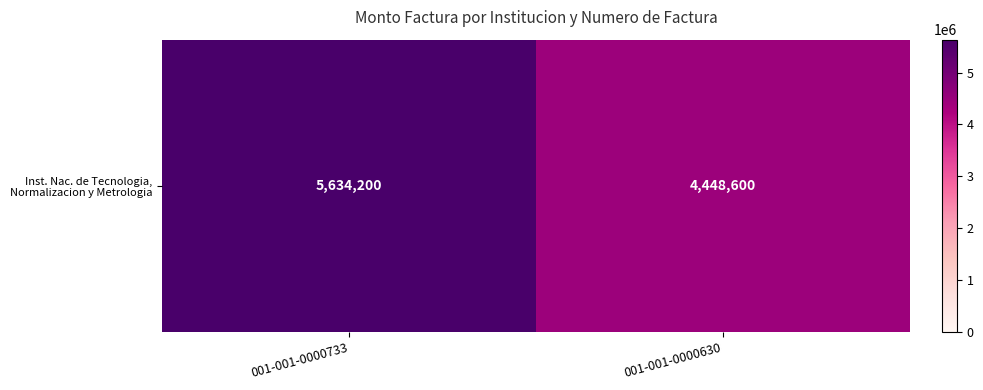

Which label corresponds to the largest value in the chart?

001-001-0000733